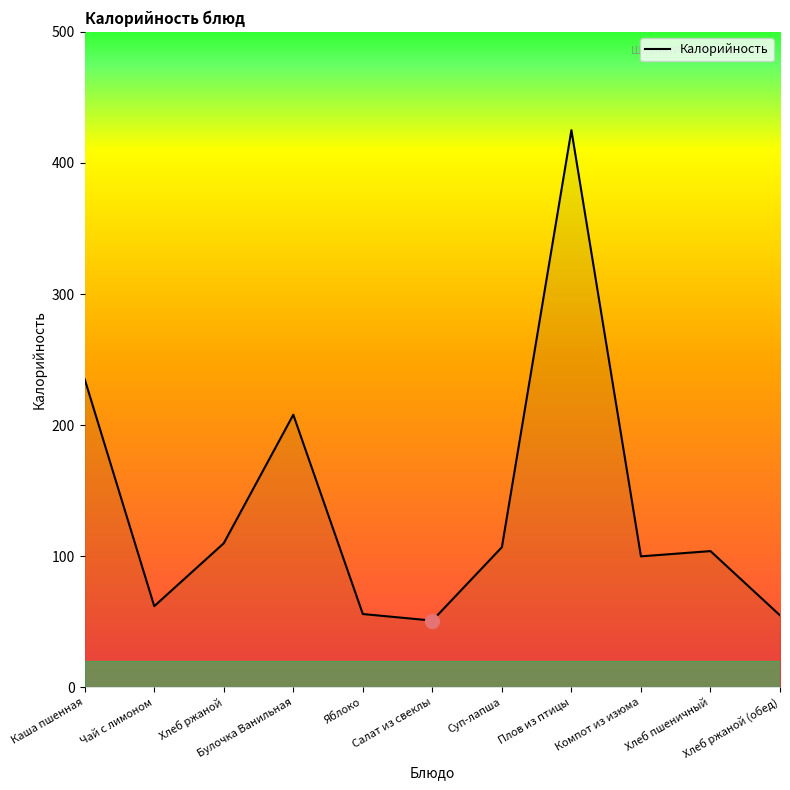

What is the greatest value displayed?

425